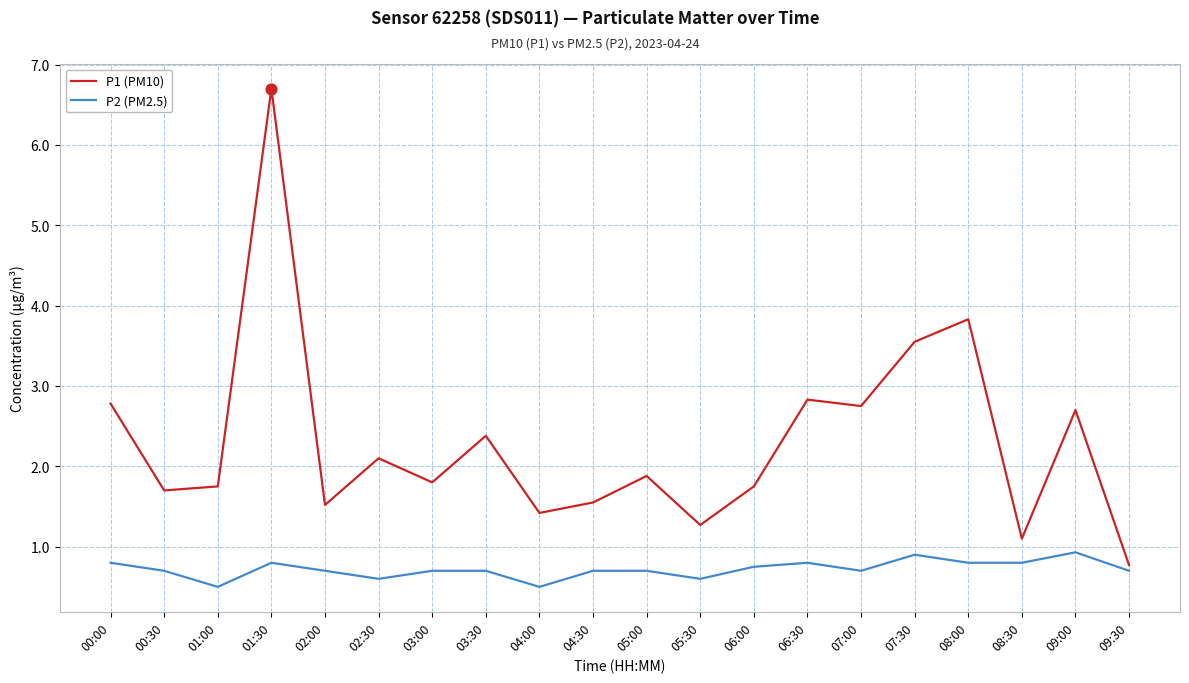

What is the total value across all series at 05:00?

2.6